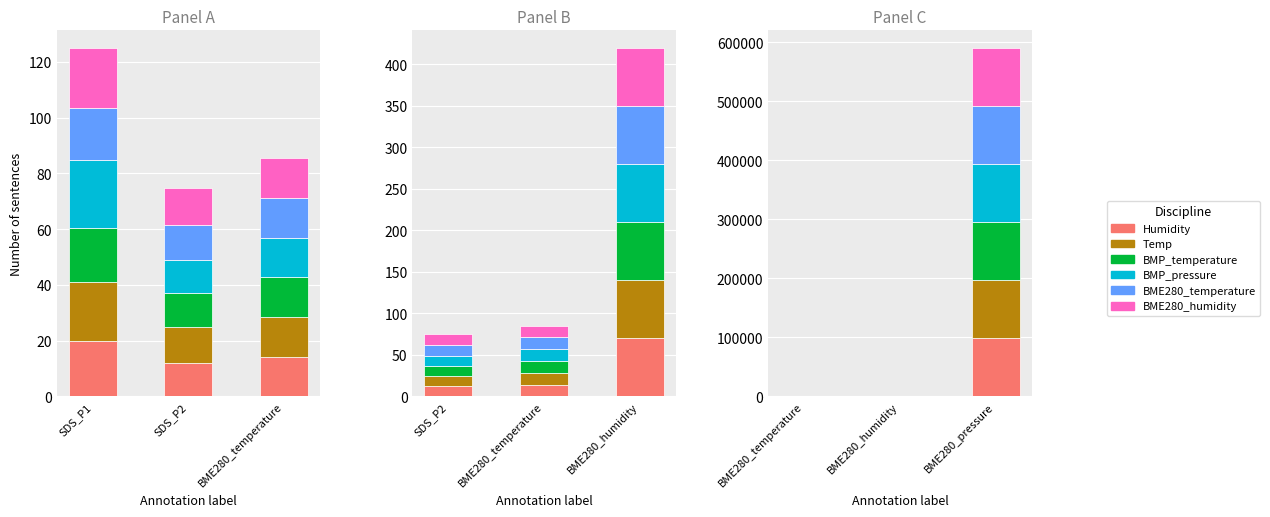

How many groups of bars are there?

3